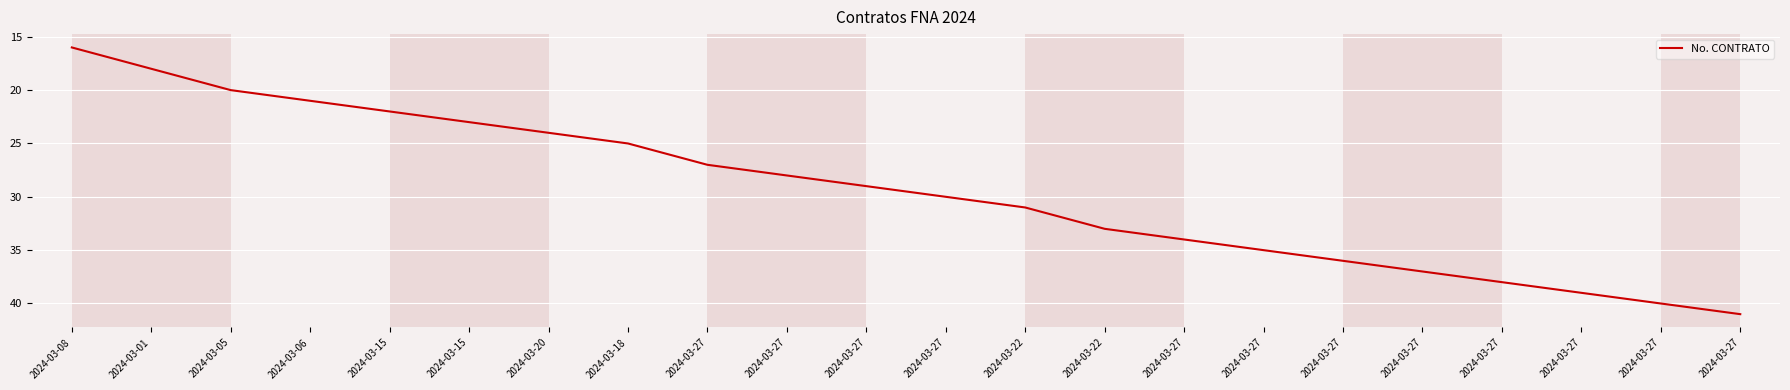

Rank the categories by value from highest to lowest.

2024-03-27, 2024-03-27, 2024-03-27, 2024-03-27, 2024-03-27, 2024-03-27, 2024-03-27, 2024-03-27, 2024-03-22, 2024-03-22, 2024-03-27, 2024-03-27, 2024-03-27, 2024-03-27, 2024-03-18, 2024-03-20, 2024-03-15, 2024-03-15, 2024-03-06, 2024-03-05, 2024-03-01, 2024-03-08